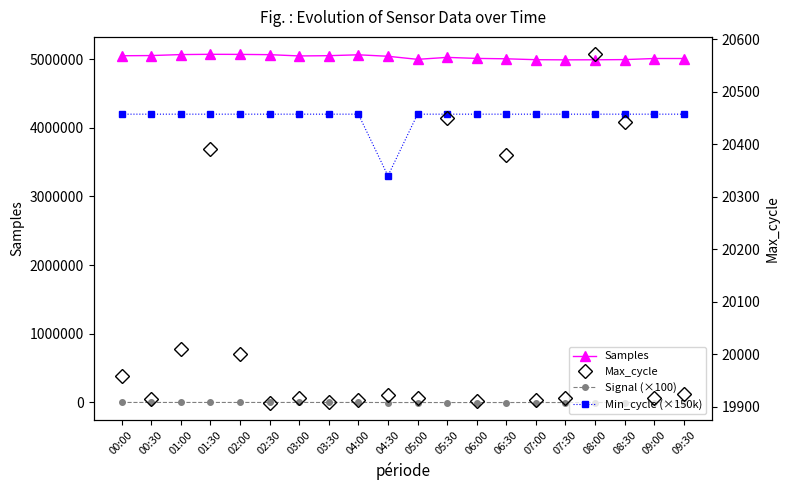

How many lines are shown in the chart?

4